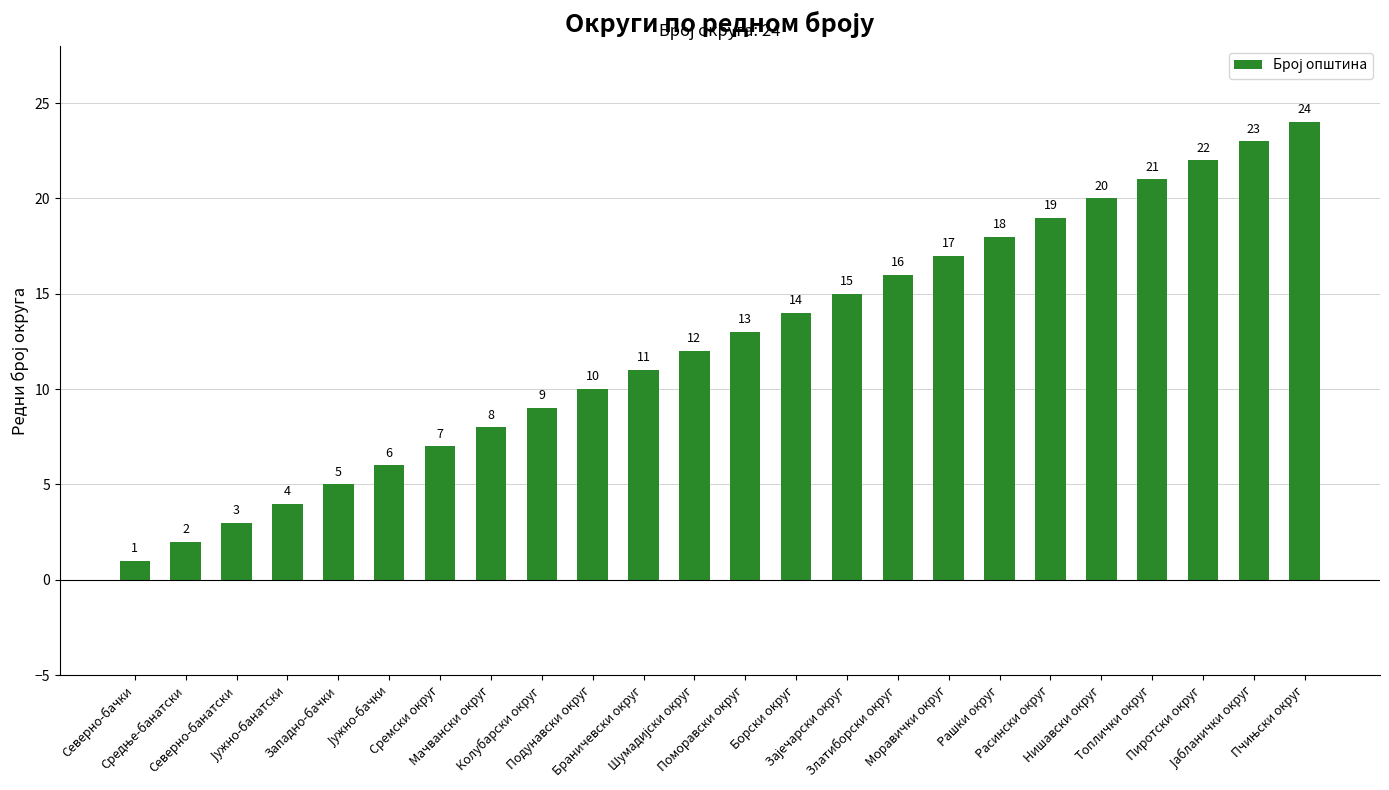

What is the value of the 19th bar from the left?

19